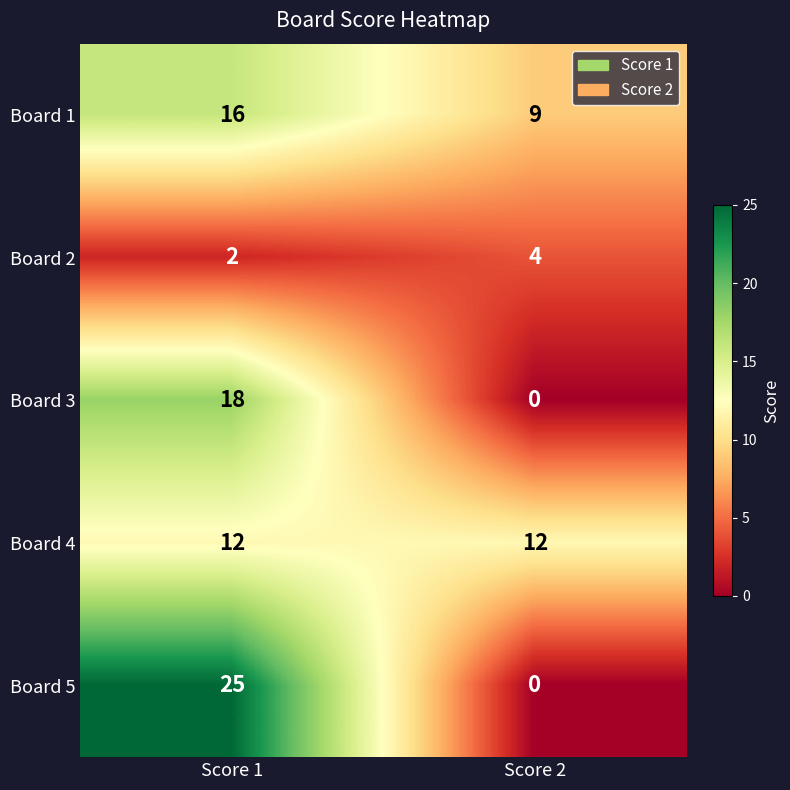

List the series in order of their peak value, highest first.

Board 5, Board 3, Board 1, Board 4, Board 2